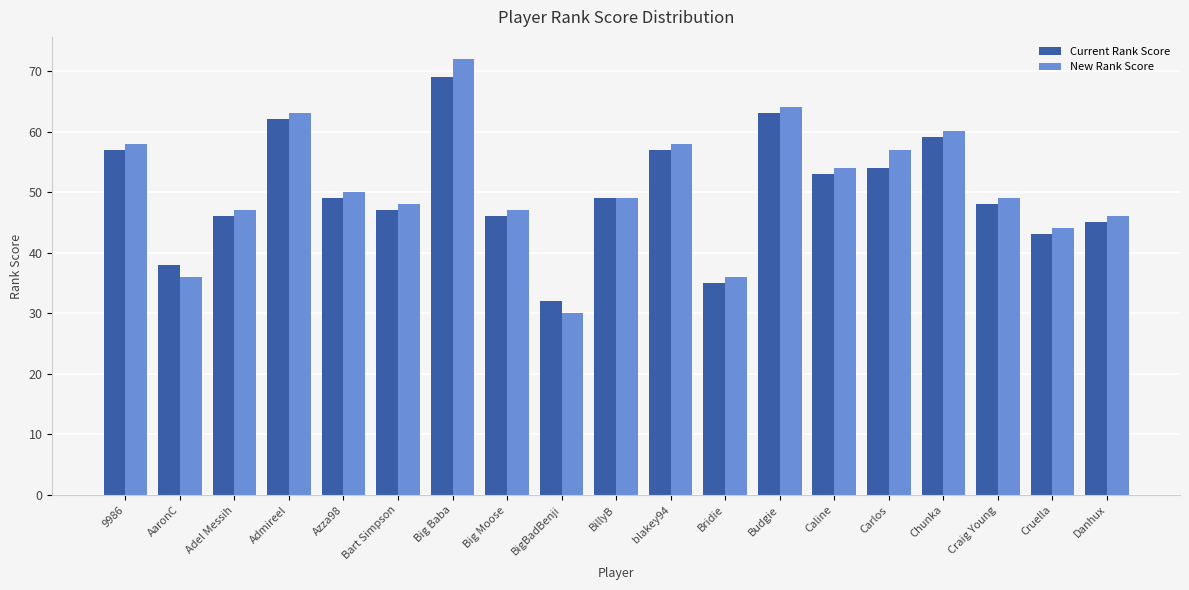

What value does the Current Rank Score series have at Adel Messih?

46.0